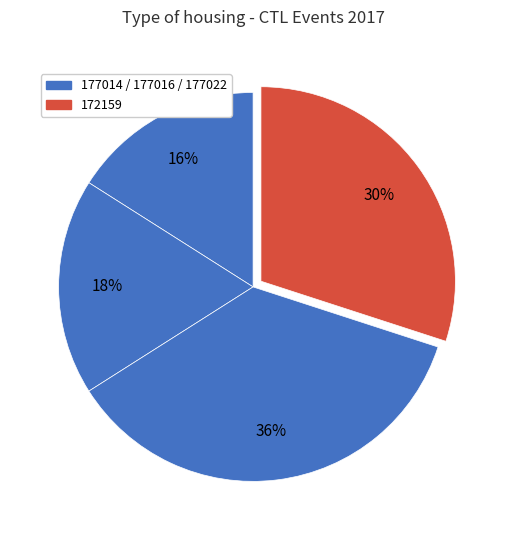

Count the number of slices in the pie.

4